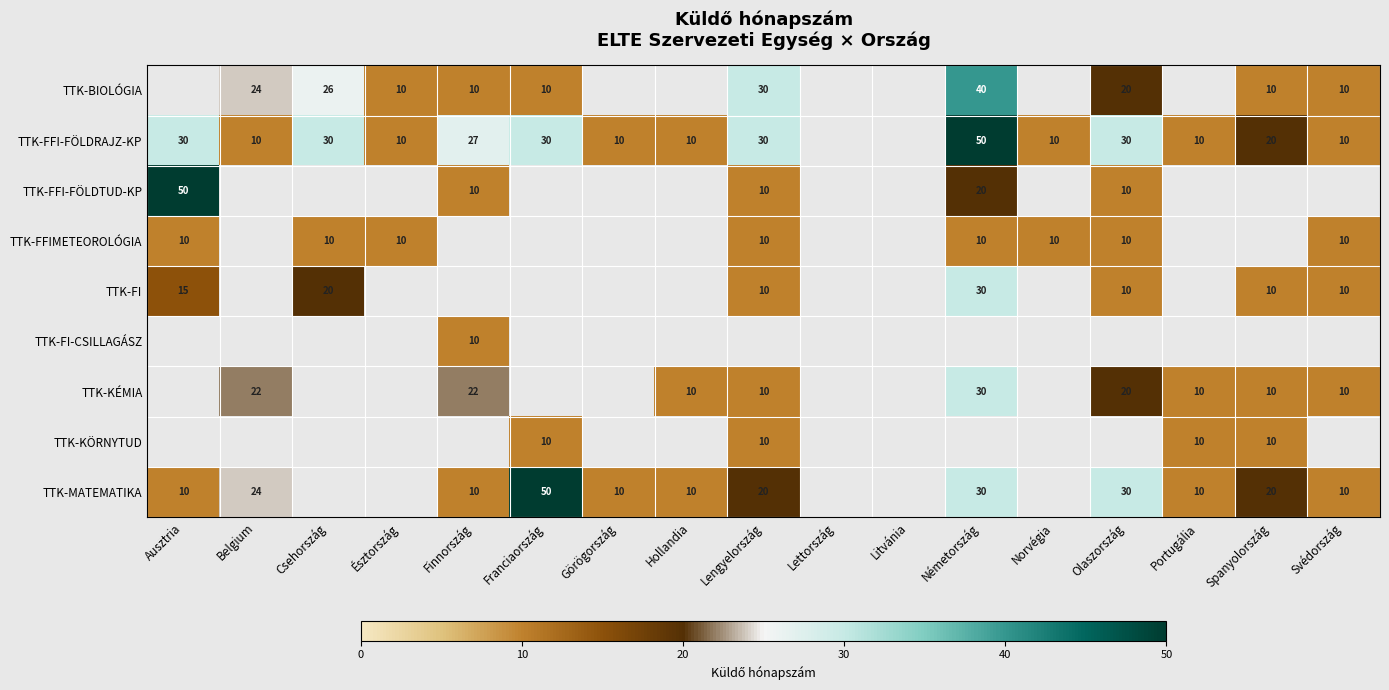

What is the sum of the TTK-FFI-FÖLDRAJZ-KP values at Észtország and Németország?

60